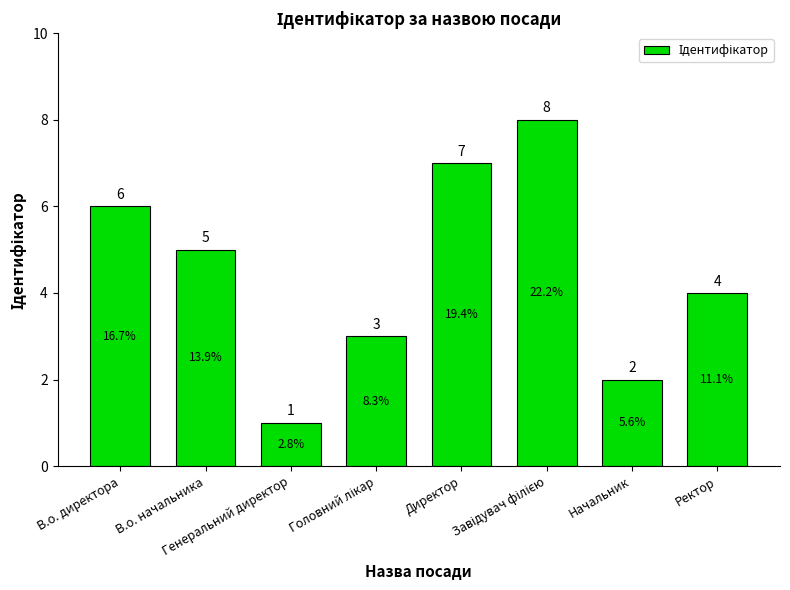

How many bars are there in total?

8